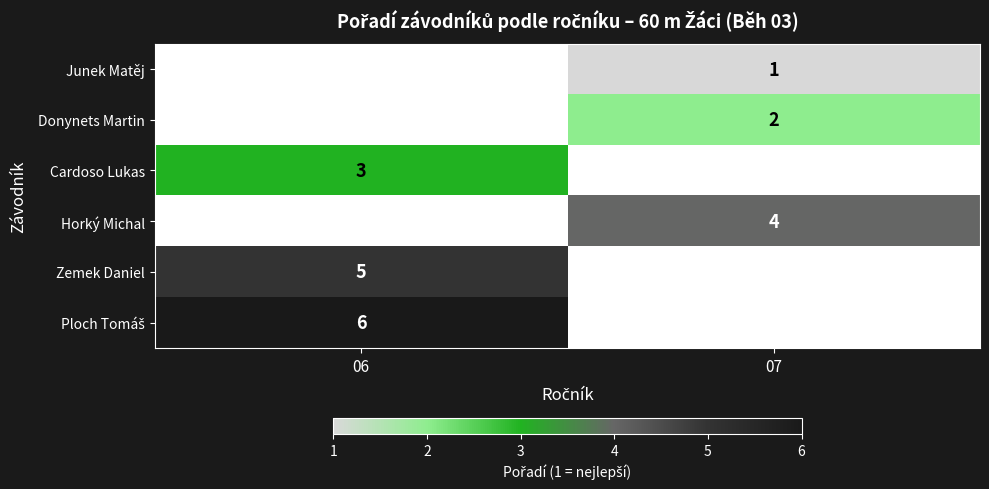

Is it true that Cardoso Lukas equals 3 at 06?

True